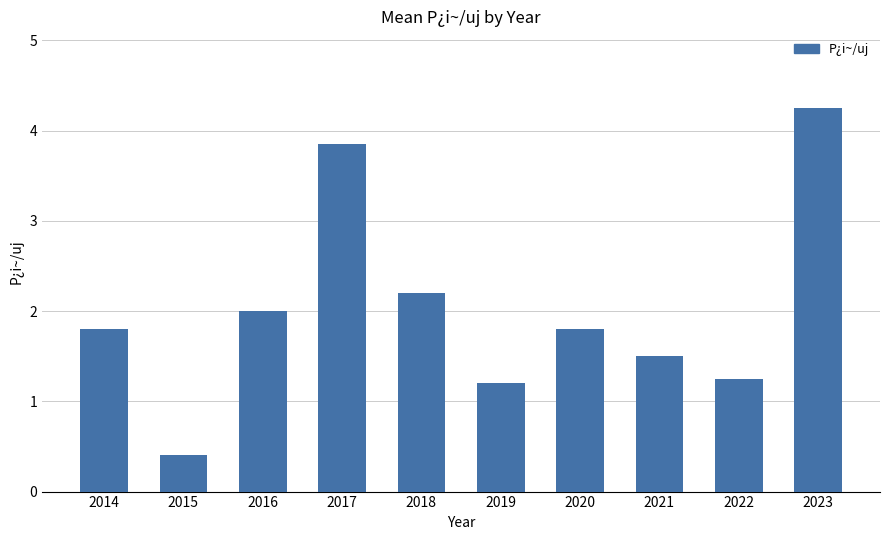

What is the minimum value shown in the chart?

0.4